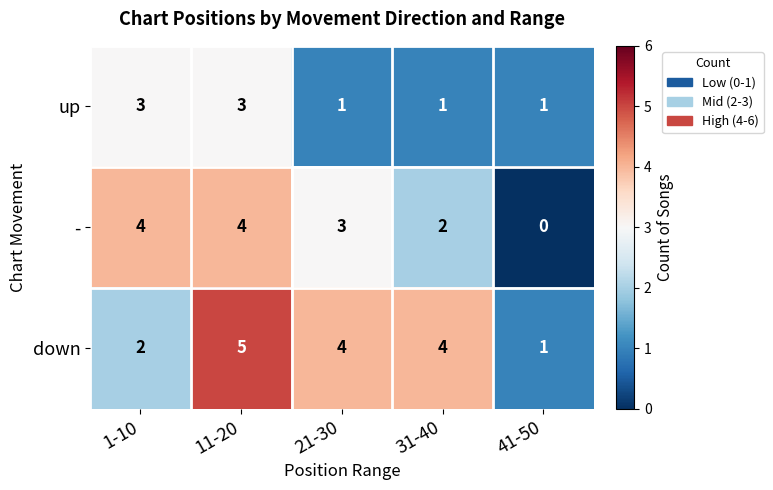

At which category is the sum across all series the highest?

11-20